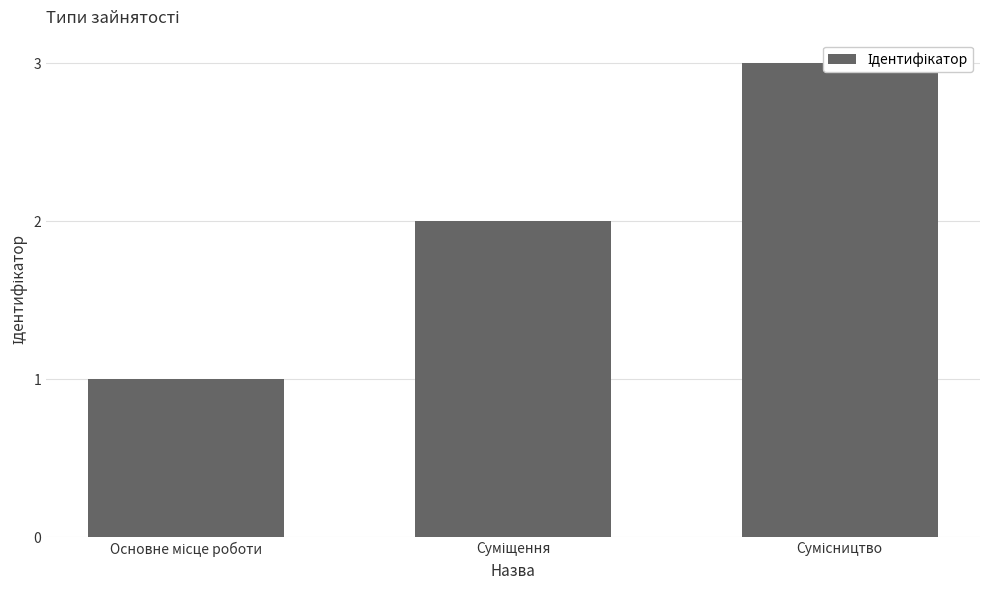

Where is the data nearest to the value 2?

Суміщення